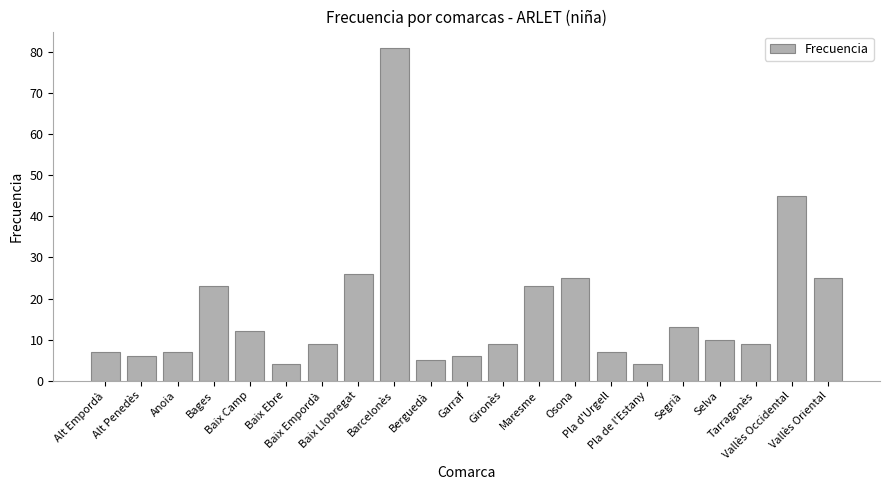

Reading left to right, transcribe all the data shown in this chart.

Alt Empordà=7	Alt Penedès=6	Anoia=7	Bages=23	Baix Camp=12	Baix Ebre=4	Baix Empordà=9	Baix Llobregat=26	Barcelonès=81	Berguedà=5	Garraf=6	Gironès=9	Maresme=23	Osona=25	Pla d'Urgell=7	Pla de l'Estany=4	Segrià=13	Selva=10	Tarragonès=9	Vallès Occidental=45	Vallès Oriental=25